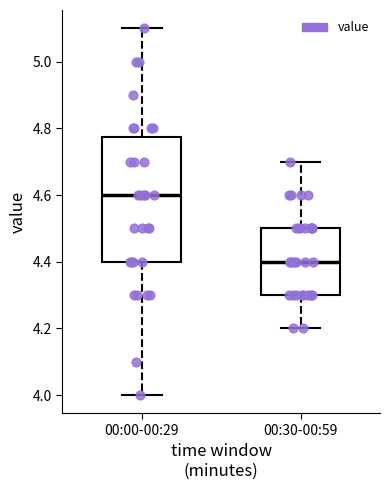

Reading left to right, transcribe this box plot: for each box, give where its median line is, the range the box spans, and where its two whiskers end, as read against the y-axis. The values are not printed on the chart, so give them approximately, as read against the axis.

00:00-00:29: median 4.60, box 4.40 to 4.78, whiskers 4.00 to 5.10
00:30-00:59: median 4.40, box 4.30 to 4.50, whiskers 4.20 to 4.70